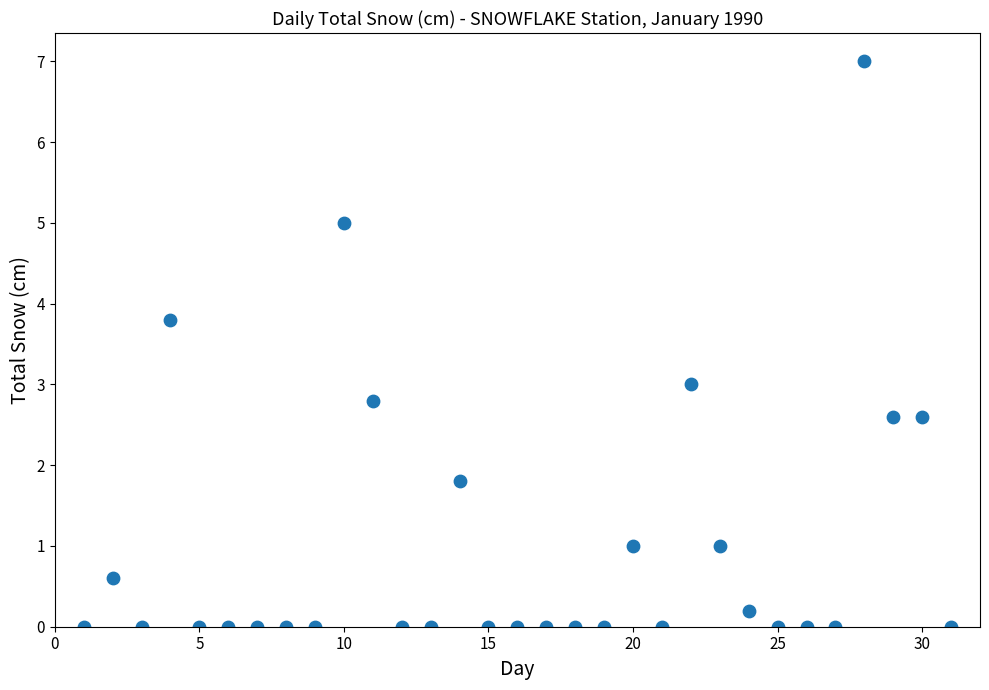

What is the range of X values (max minus min)?

30.0